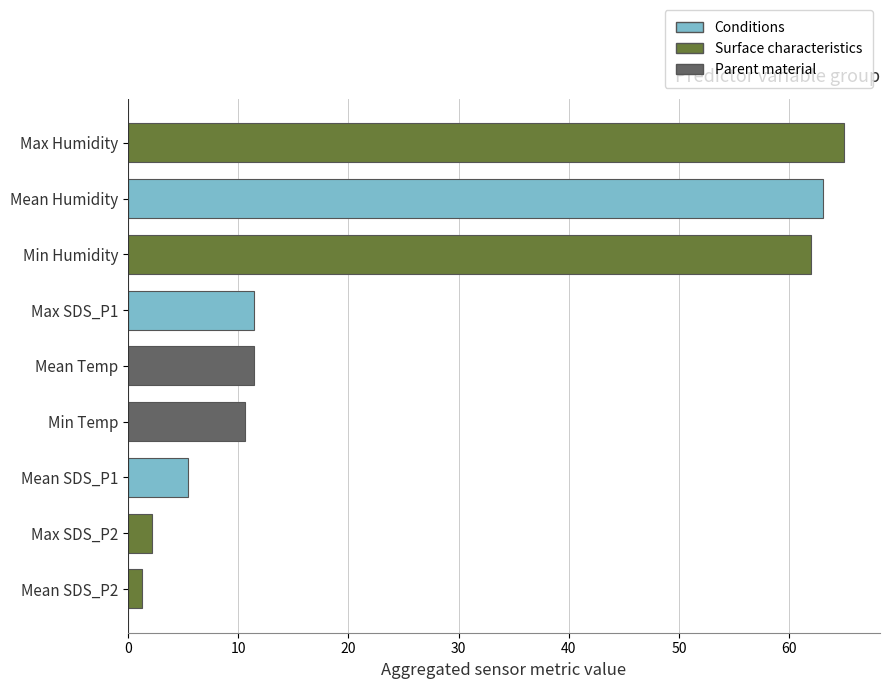

What is the change in value from Min Humidity to Min Temp?

-51.4